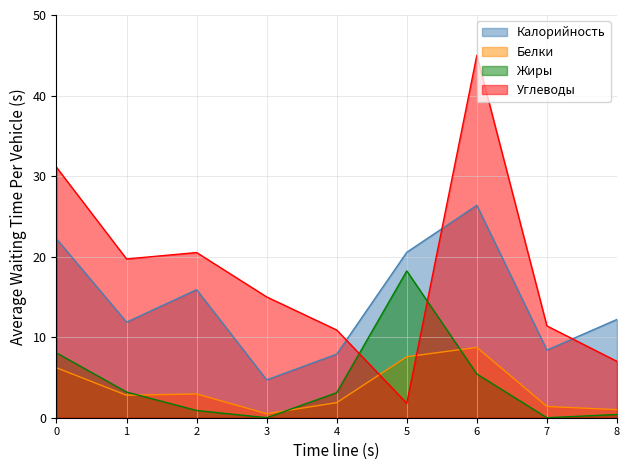

Is it true that Углеводы equals 3.1 at 3?

False